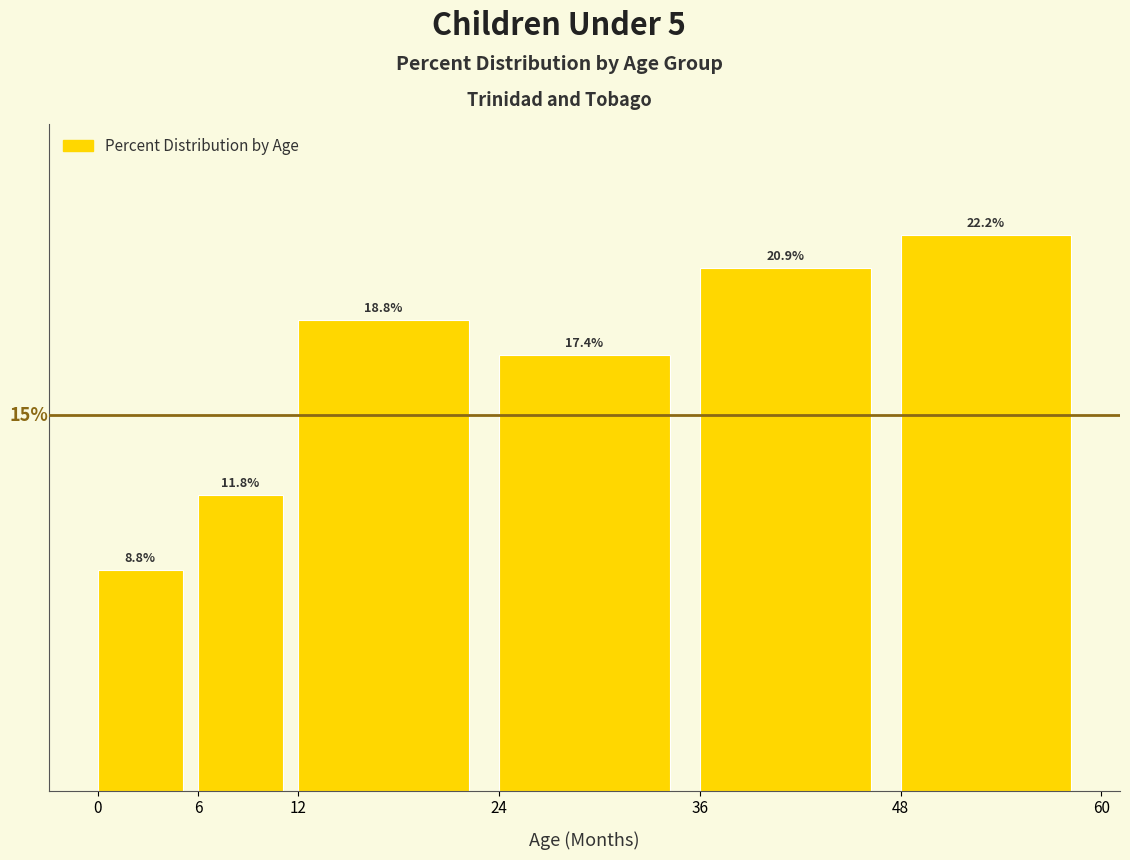

Rank the categories by value from lowest to highest.

0, 6, 24, 12, 36, 48